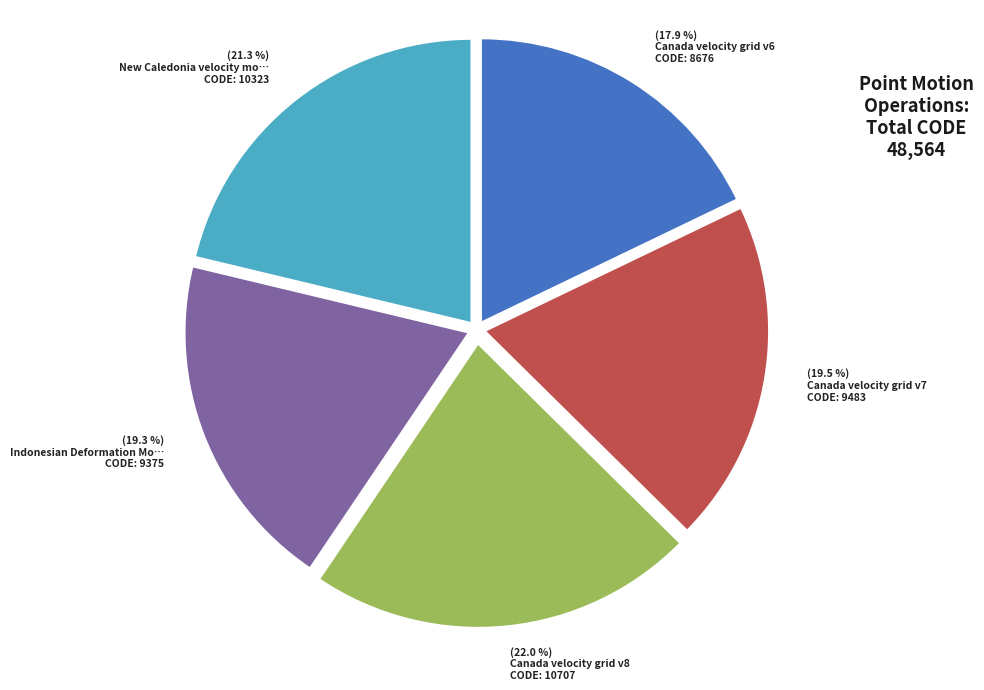

Is there any slice that represents more than half of the pie?

No